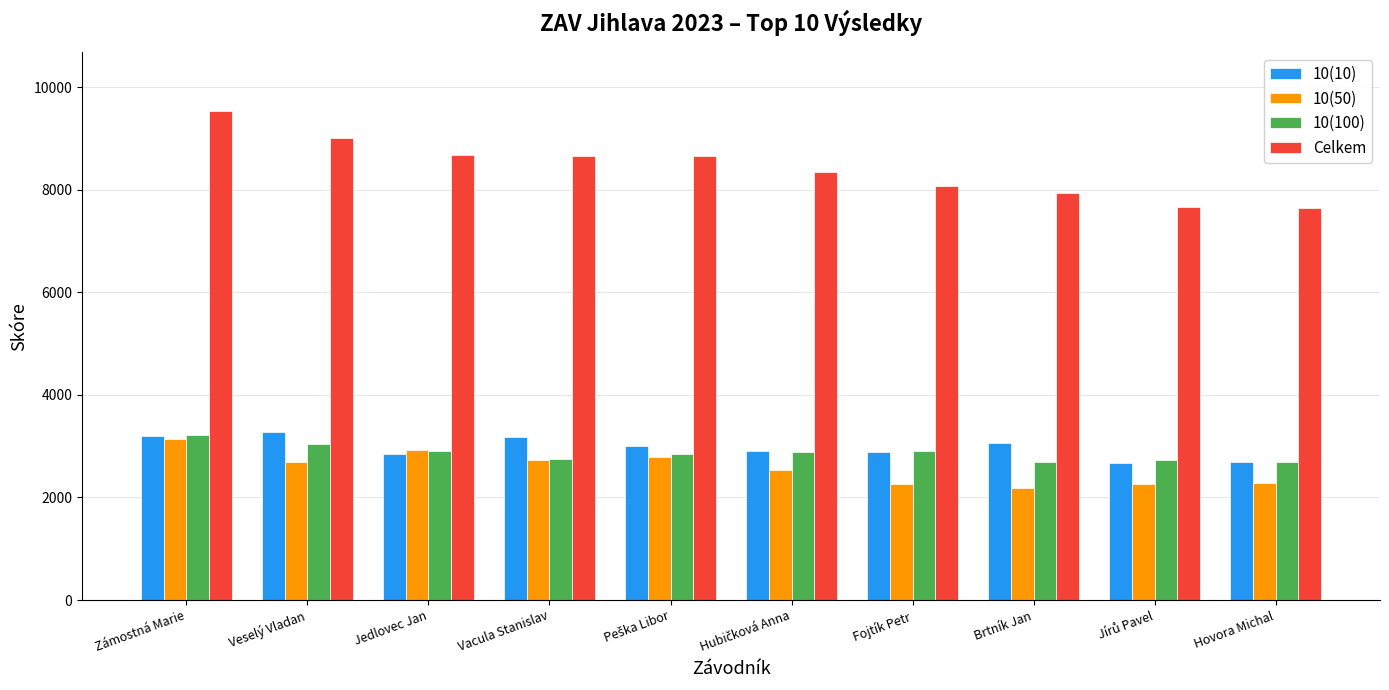

Which series has the largest total across all categories?

Celkem